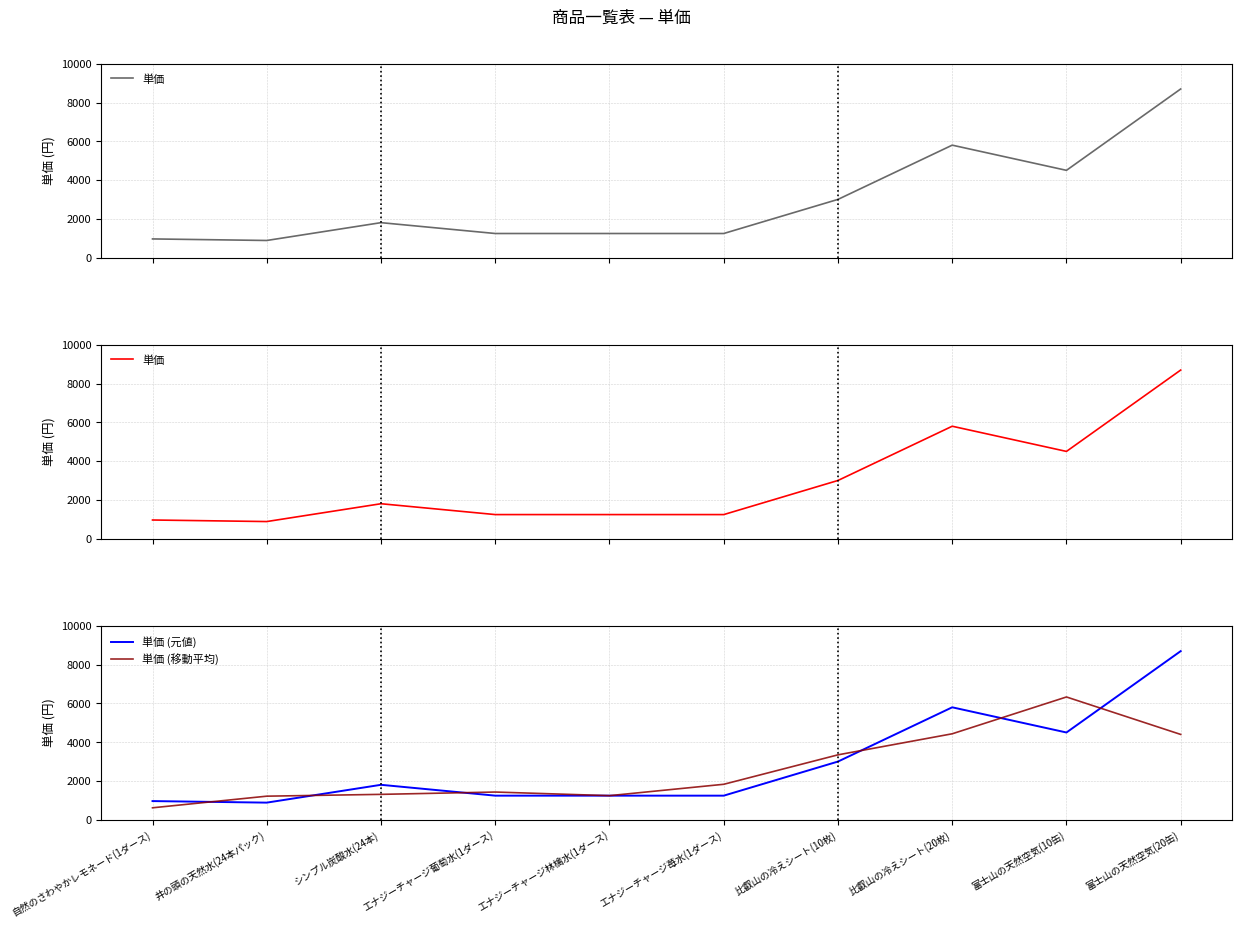

Where does the 単価 (元値) series first go above 1800?

比叡山の冷えシート(10枚)